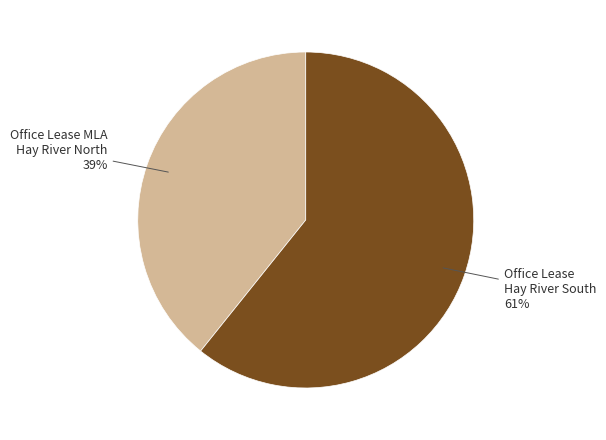

How many segments does this pie chart have?

2